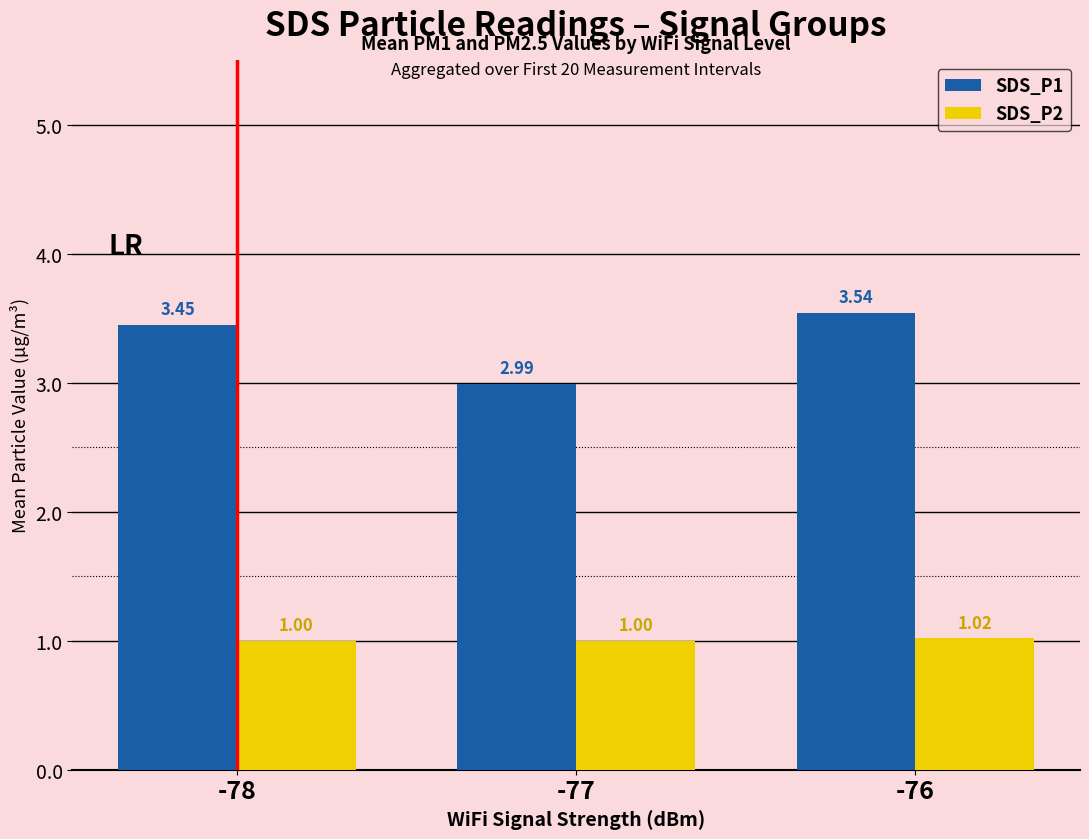

At which category is the sum across all series the highest?

-76